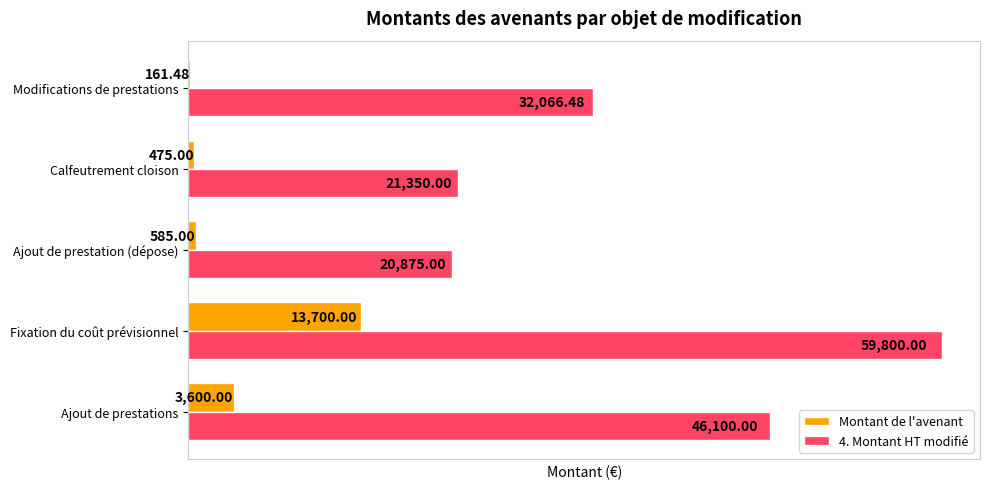

Which category has the highest value across all series?

Fixation du coût prévisionnel